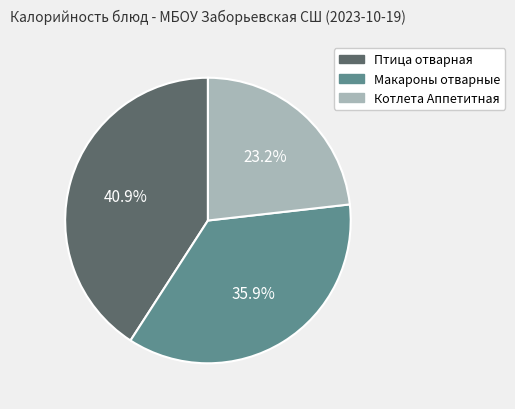

What percentage is NOT represented by Птица отварная?

59.1%